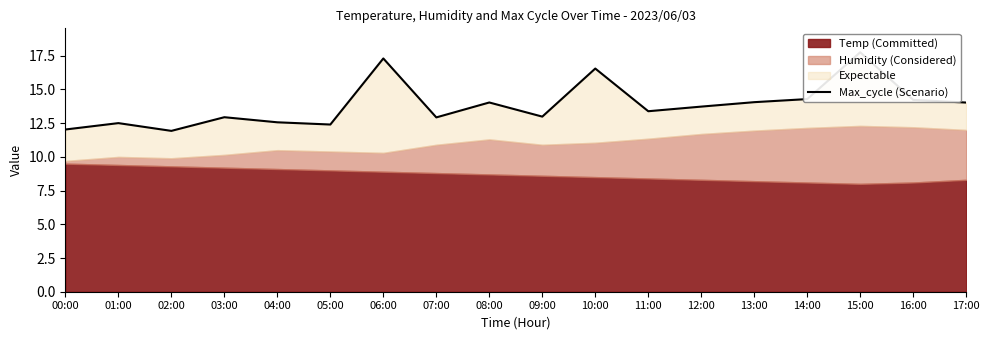

What is the sum of the values at 12:00 and 01:00?

26.2